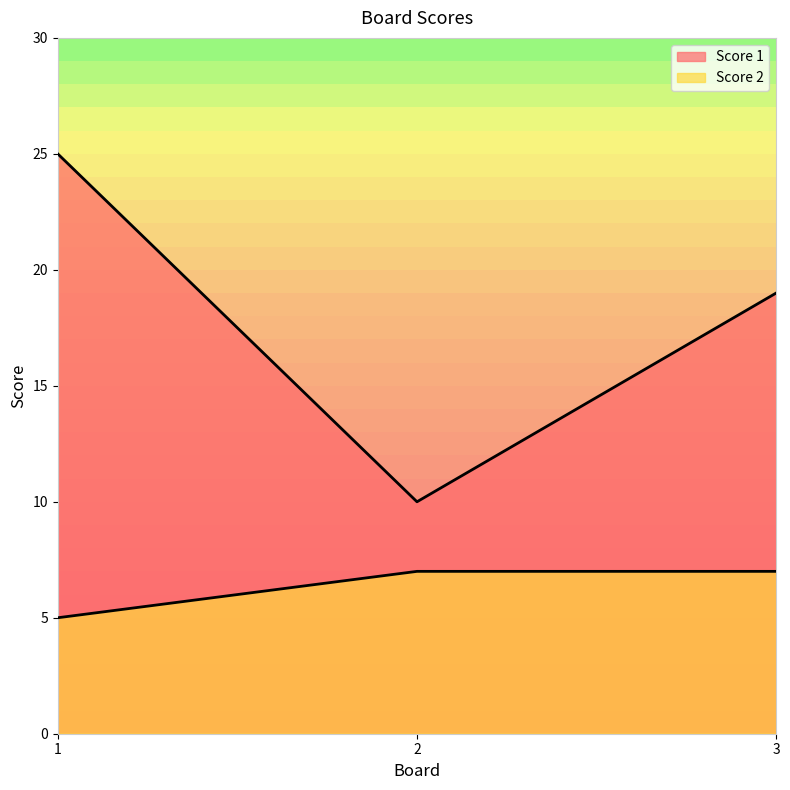

What are all the series names shown in the legend?

Score 1, Score 2